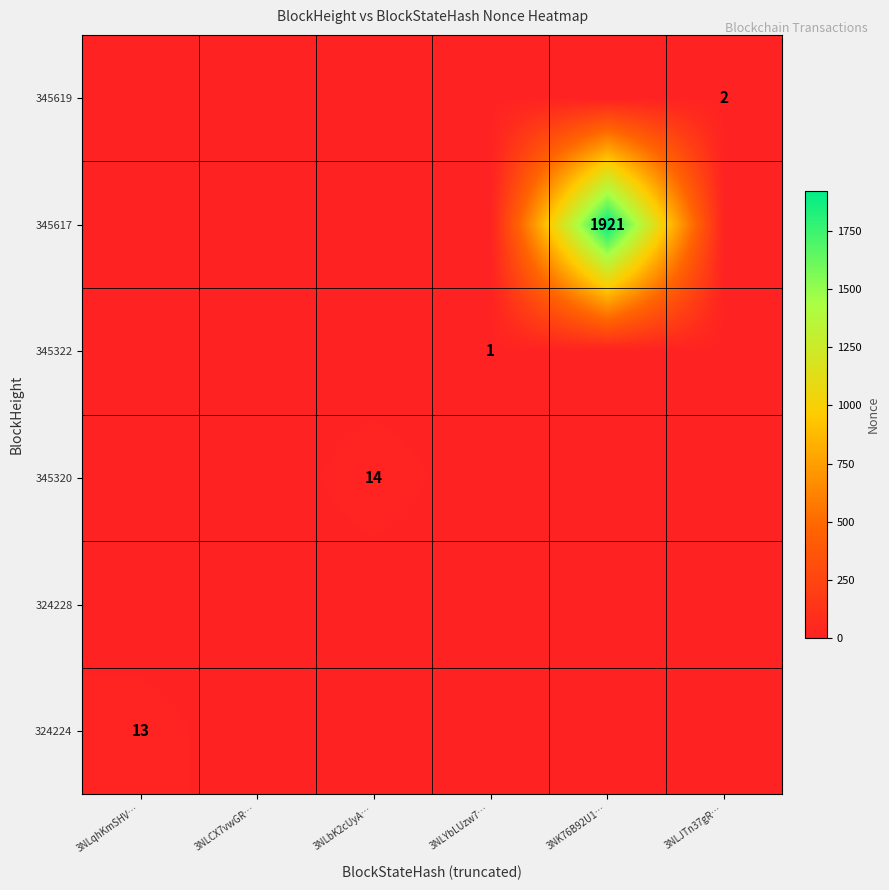

Is it true that 345320 equals 14 at 3NLbK2cUyA…?

True